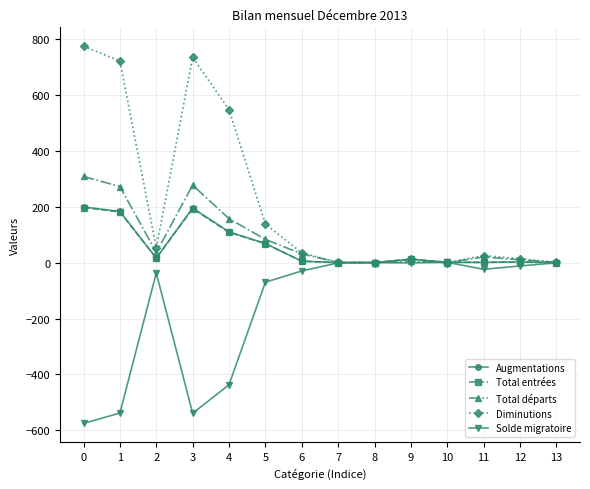

Which series has the widest spread of values?

Diminutions